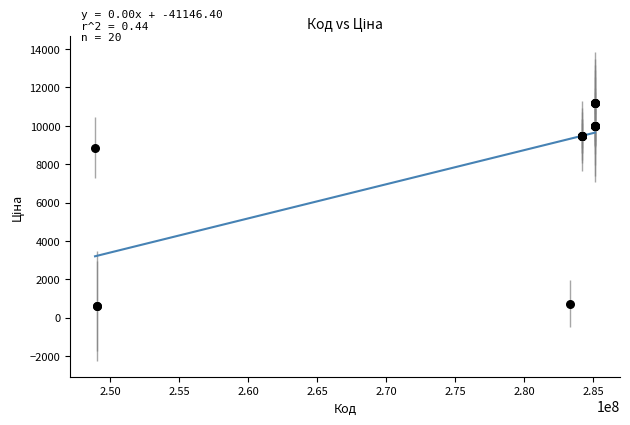

What Y value in the scatter plot is closest to 5895?

8856.7